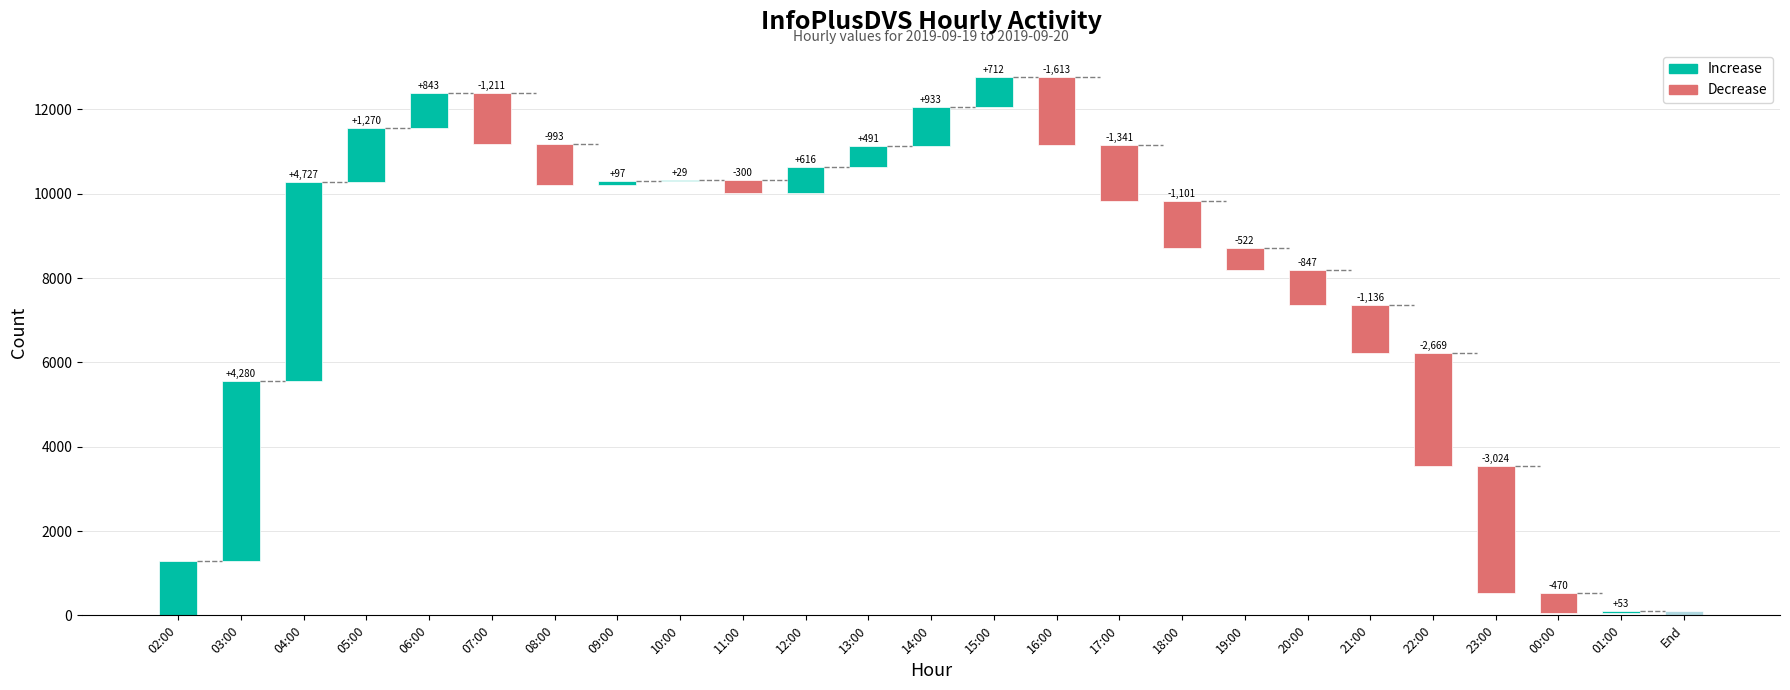

At which label is the value closest to 2378?

22:00